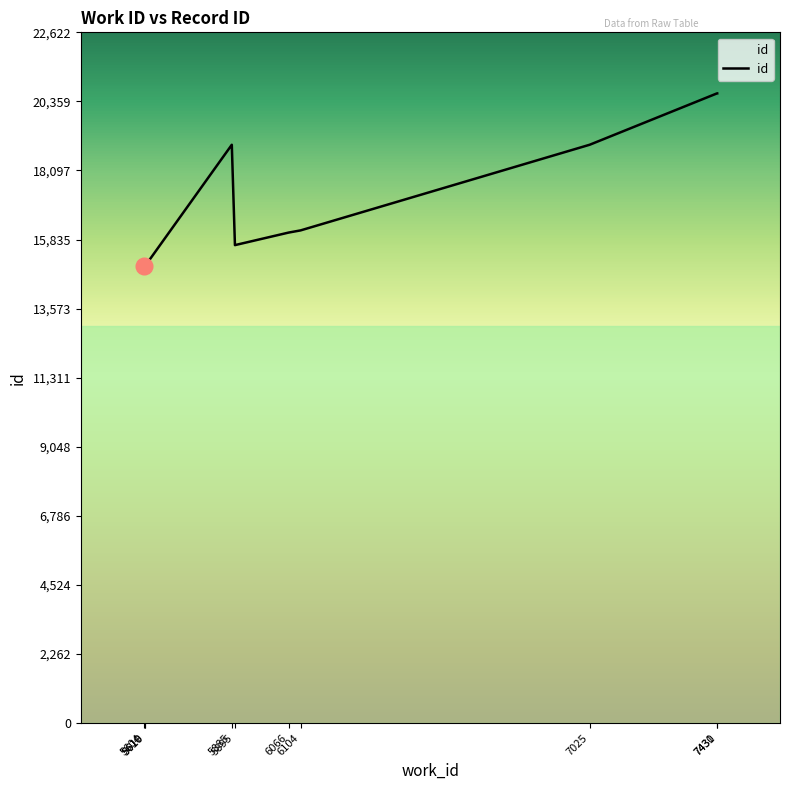

How many values are below 16135?

5